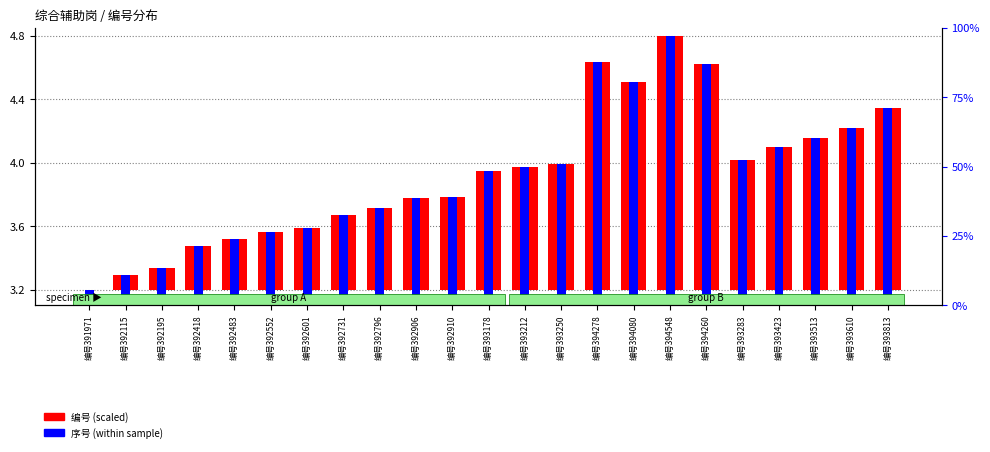

The 编号 (scaled) series shows 1.3 at 编号393250. True or false?

False